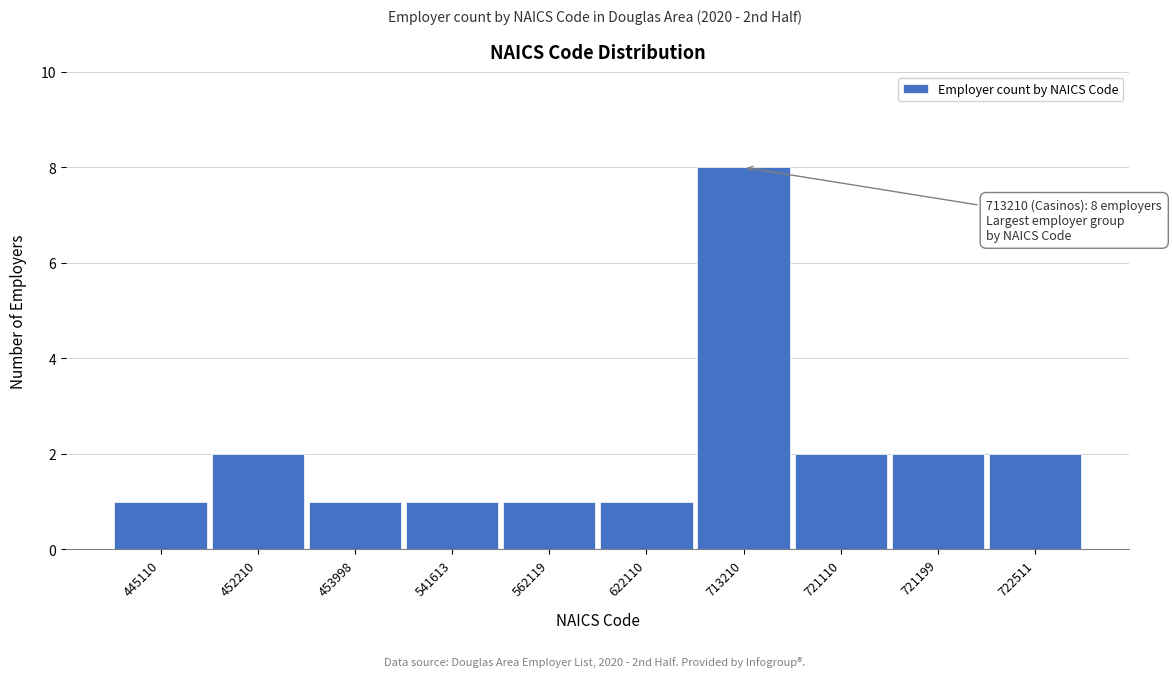

Reading left to right, what are all the values shown in this chart?

1	2	1	1	1	1	8	2	2	2